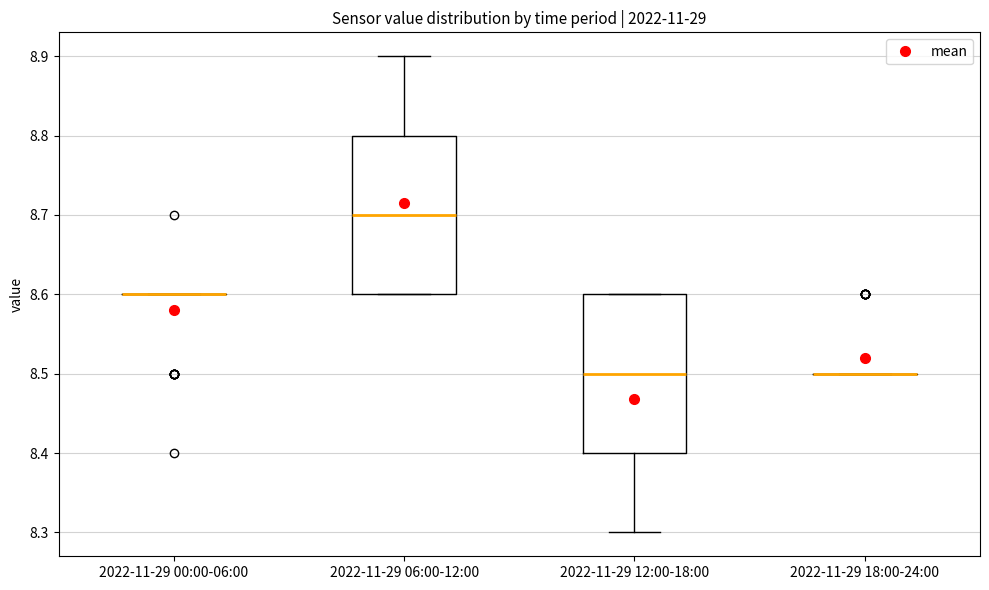

Reading left to right, read every box against the y-axis: the position of its median line, the range the box covers, and the ends of its whiskers. The values are not printed on the chart, so give them approximately, as read against the axis.

2022-11-29 00:00-06:00: box collapsed to a line at 8.6, whiskers 8.6 to 8.6
2022-11-29 06:00-12:00: median 8.7, box 8.6 to 8.8, whiskers 8.6 to 8.9
2022-11-29 12:00-18:00: median 8.5, box 8.4 to 8.6, whiskers 8.3 to 8.6
2022-11-29 18:00-24:00: box collapsed to a line at 8.5, whiskers 8.5 to 8.5